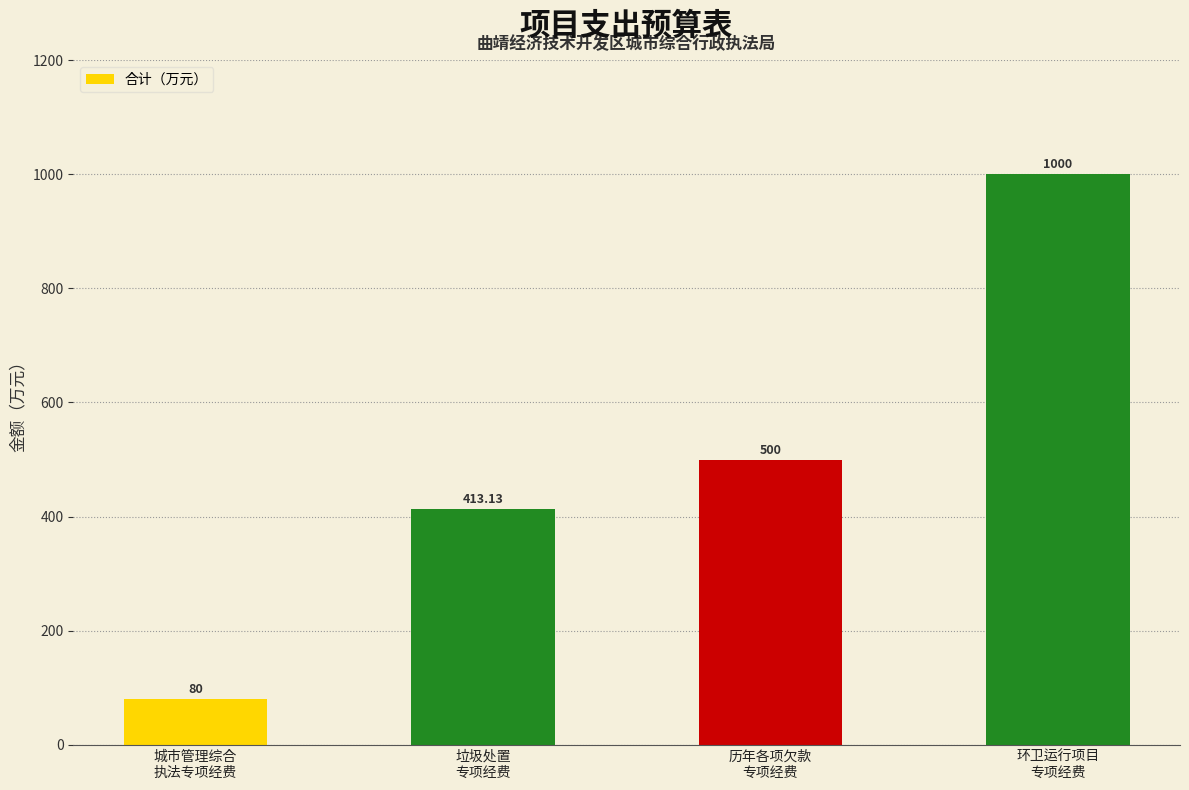

What is the difference between the maximum and minimum values?

920.0